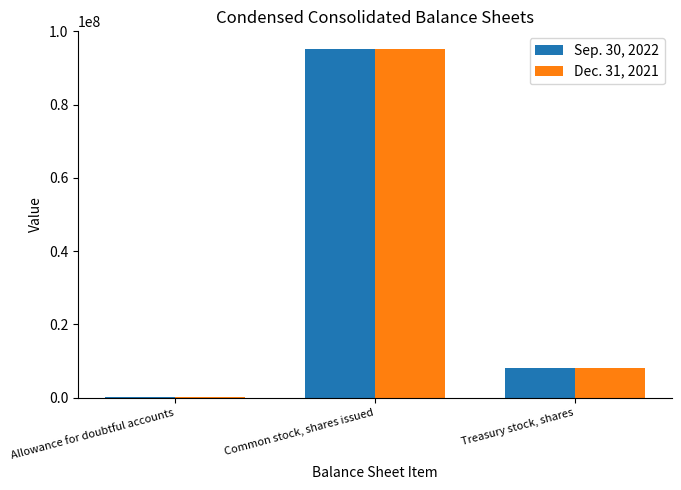

Is it true that Sep. 30, 2022 equals 95267307 at Common stock, shares issued?

True